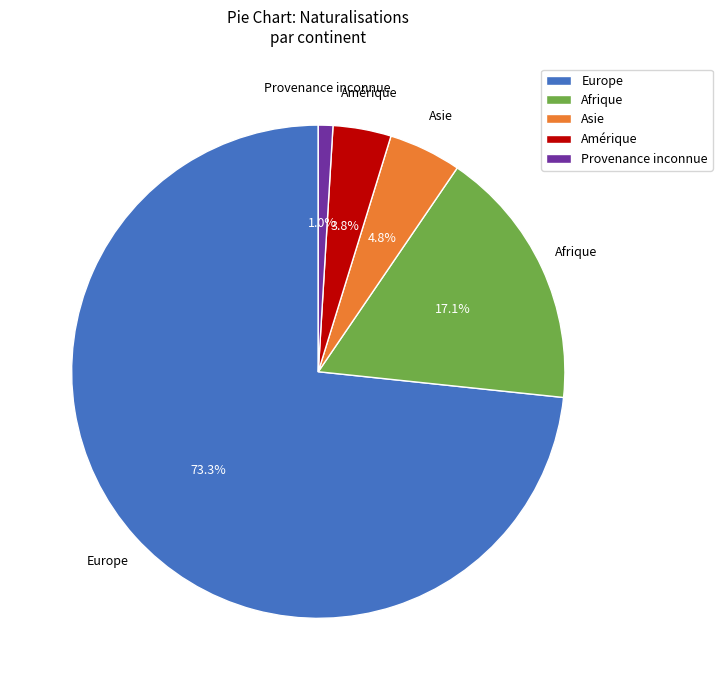

Which slice is the smallest?

Provenance inconnue